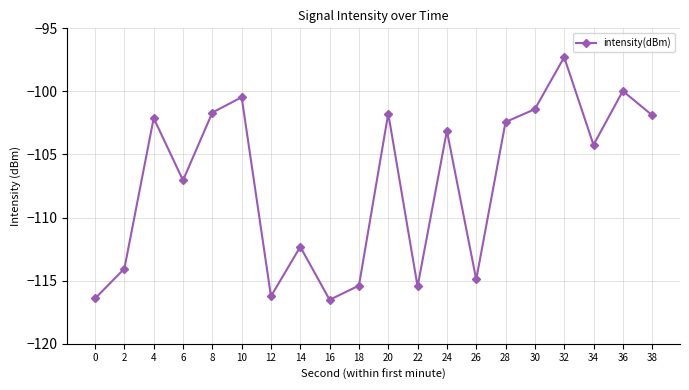

What is the value of the 5th point from the left?

-101.7